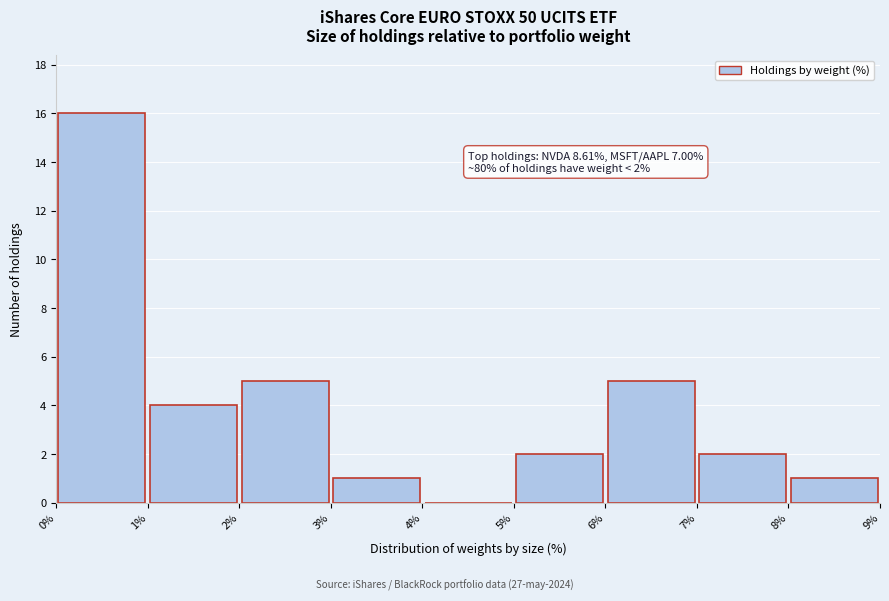

Which range on the x-axis has the tallest bar?

0% to 1%